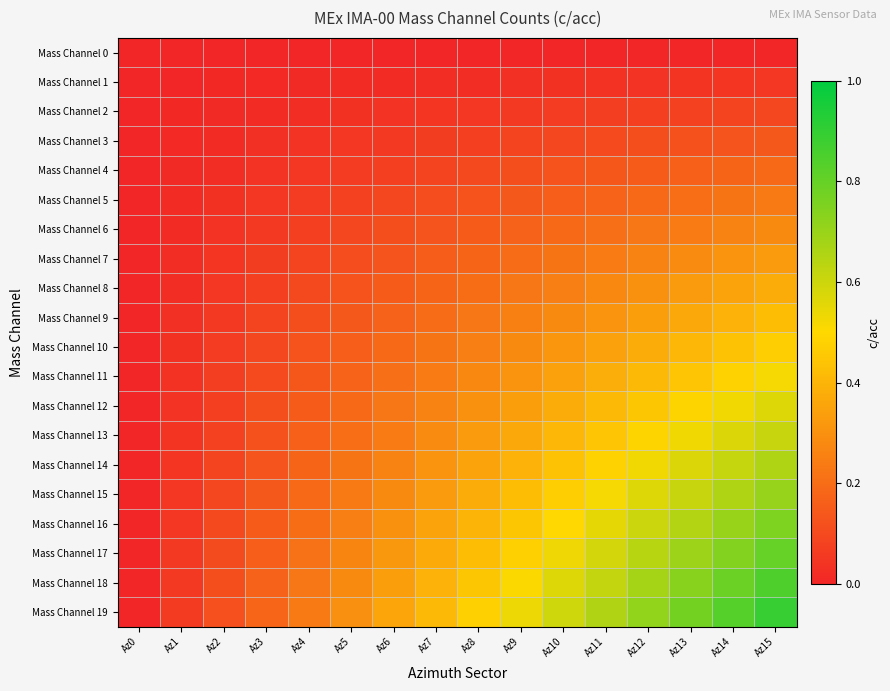

Which label corresponds to the largest value in the chart?

Az15